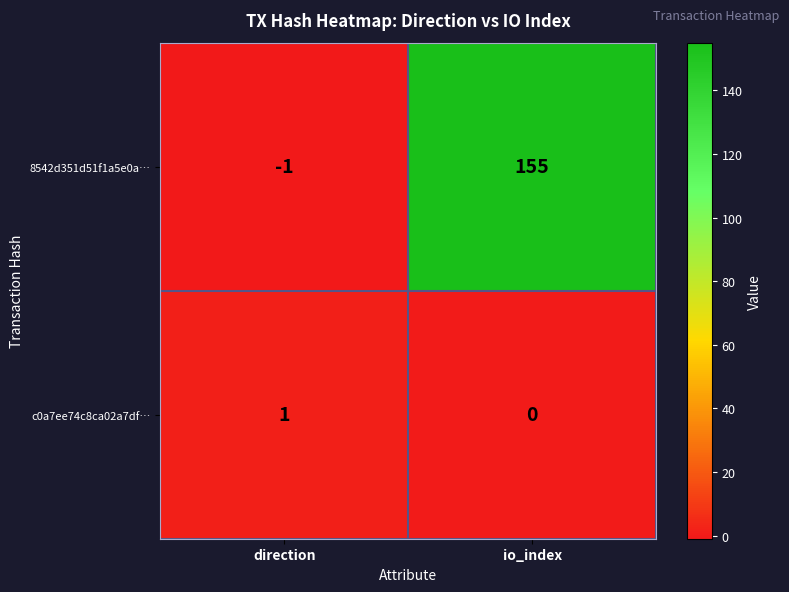

The value of 8542d351d51f1a5e0a… at io_index is 155. True or false?

True